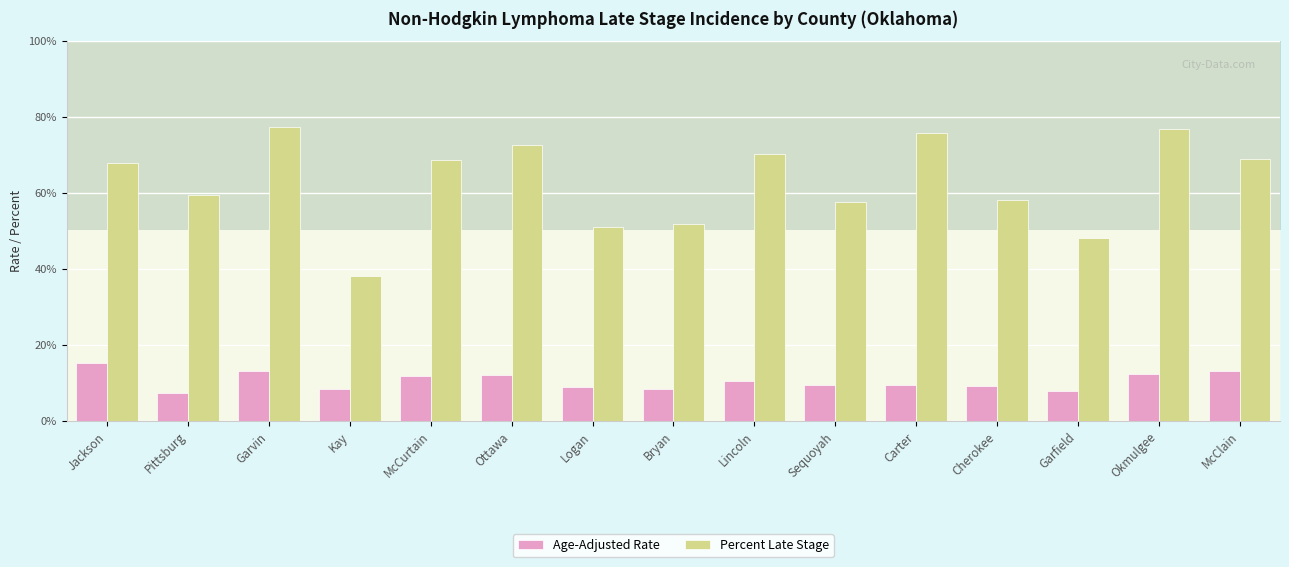

What is the maximum value for Percent Late Stage?

77.4